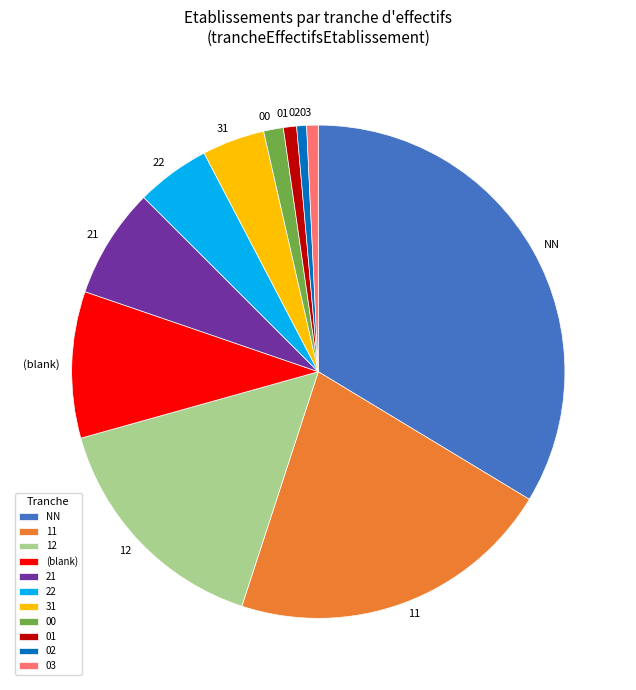

What is the largest slice in the pie chart?

NN